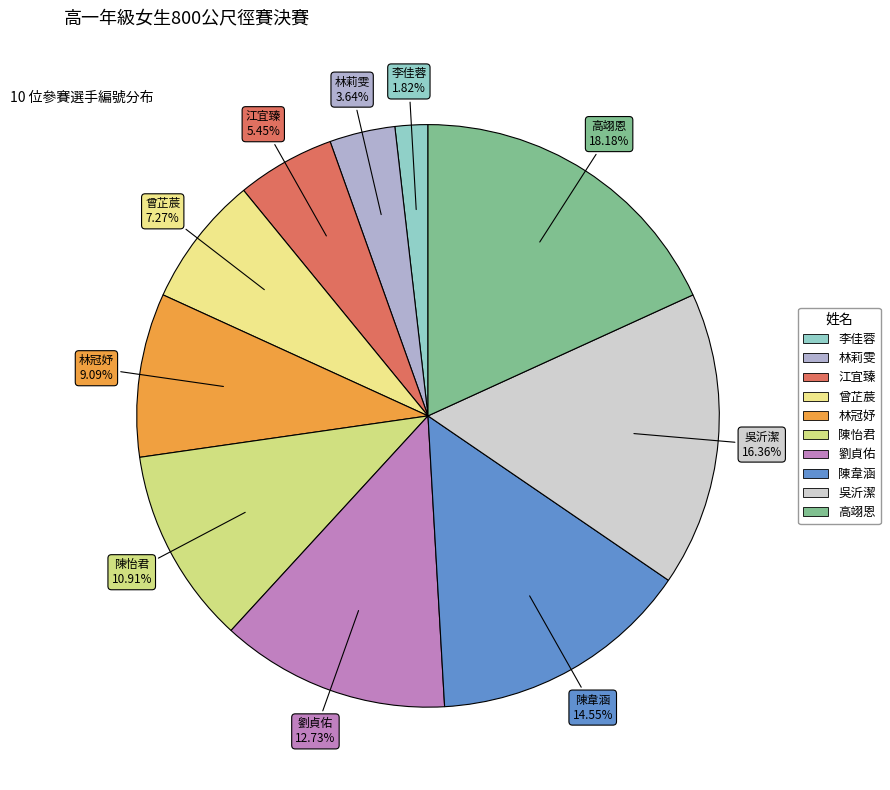

To the nearest percent, what is the difference between the largest and smallest slice percentages?

16%